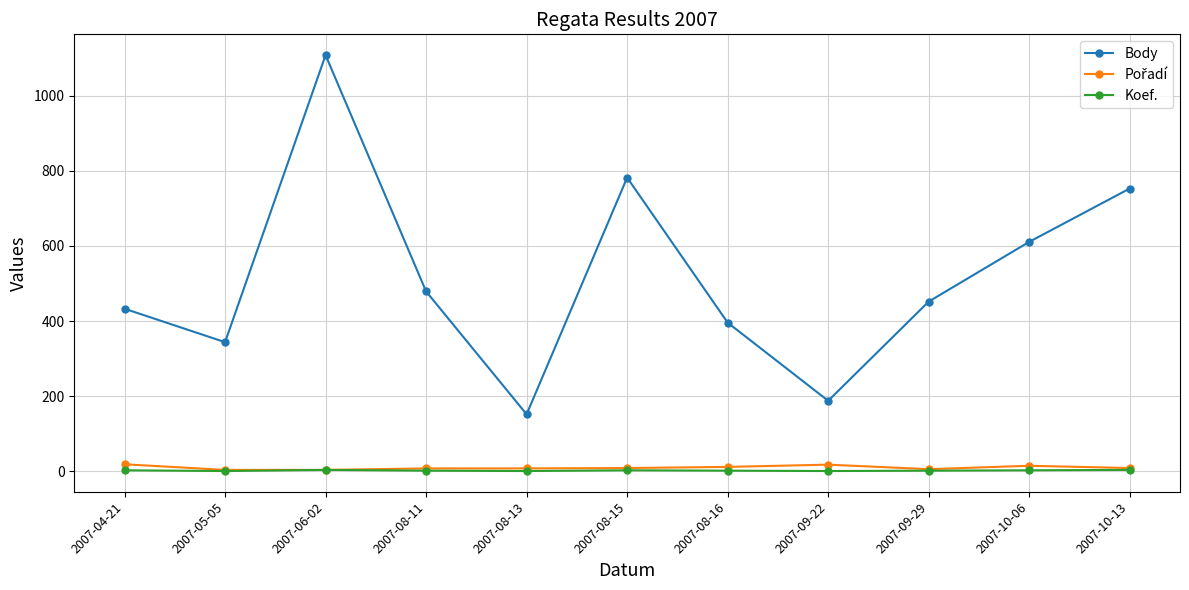

At how many categories does at least one series exceed 997?

1